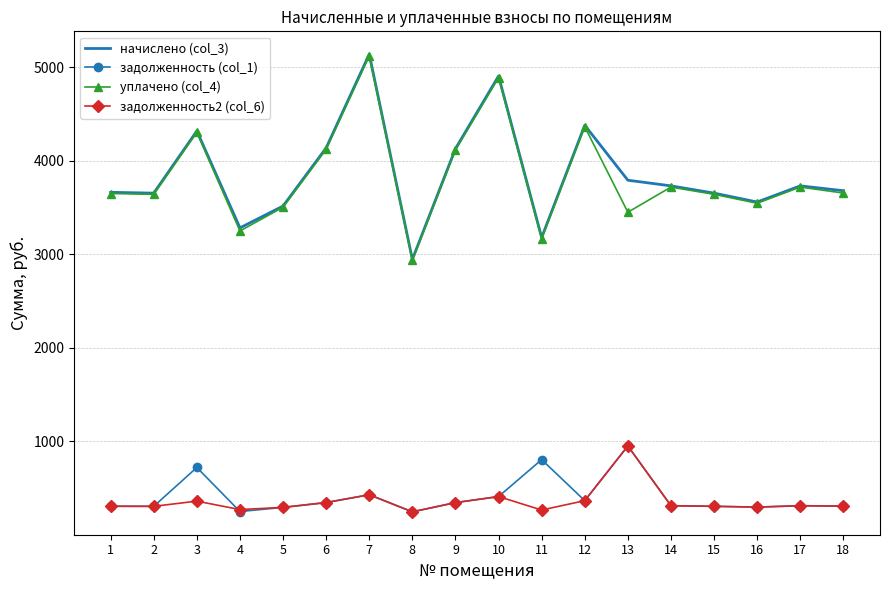

How many series are shown in this chart?

4